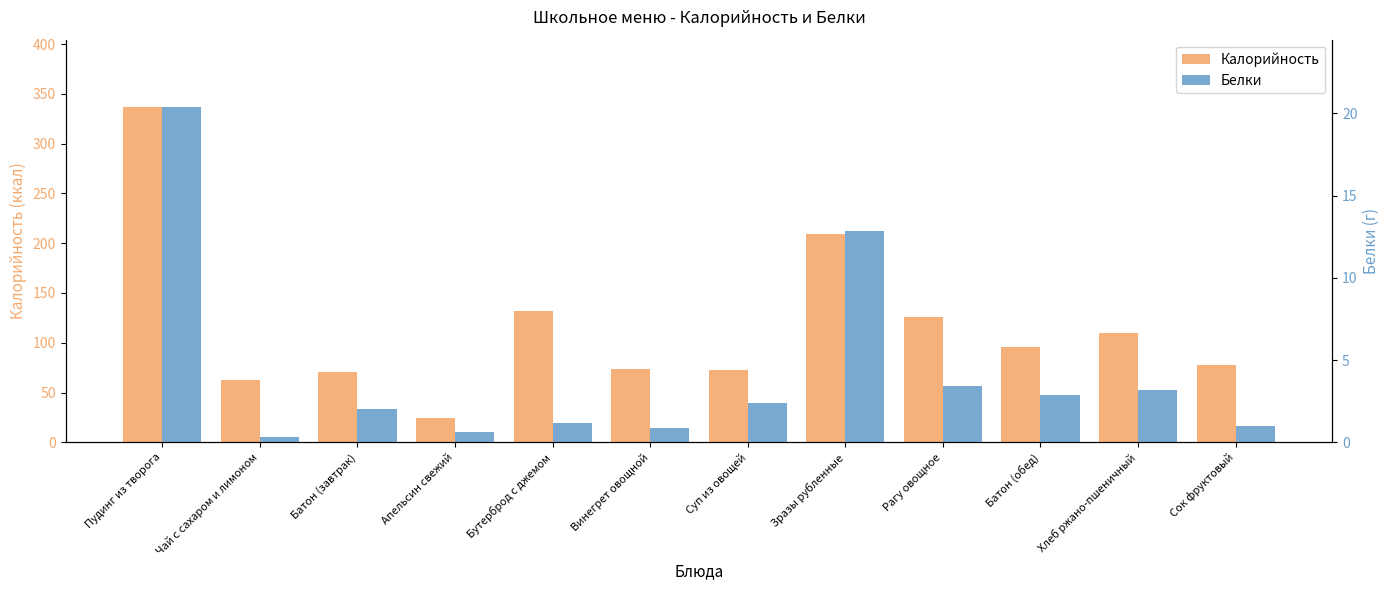

How many bars are there in total?

24